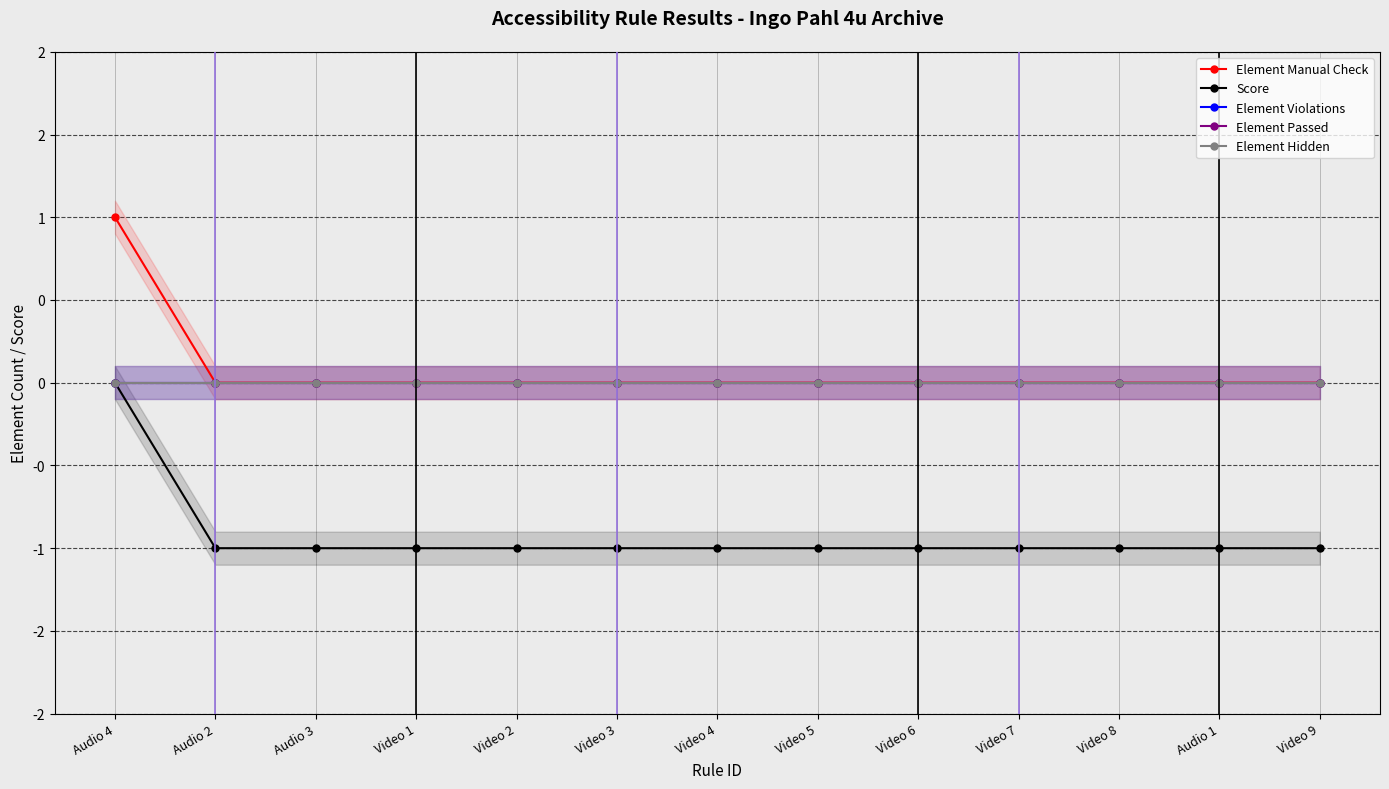

Rank the series by their maximum value, from lowest to highest.

Score, Element Violations, Element Passed, Element Hidden, Element Manual Check